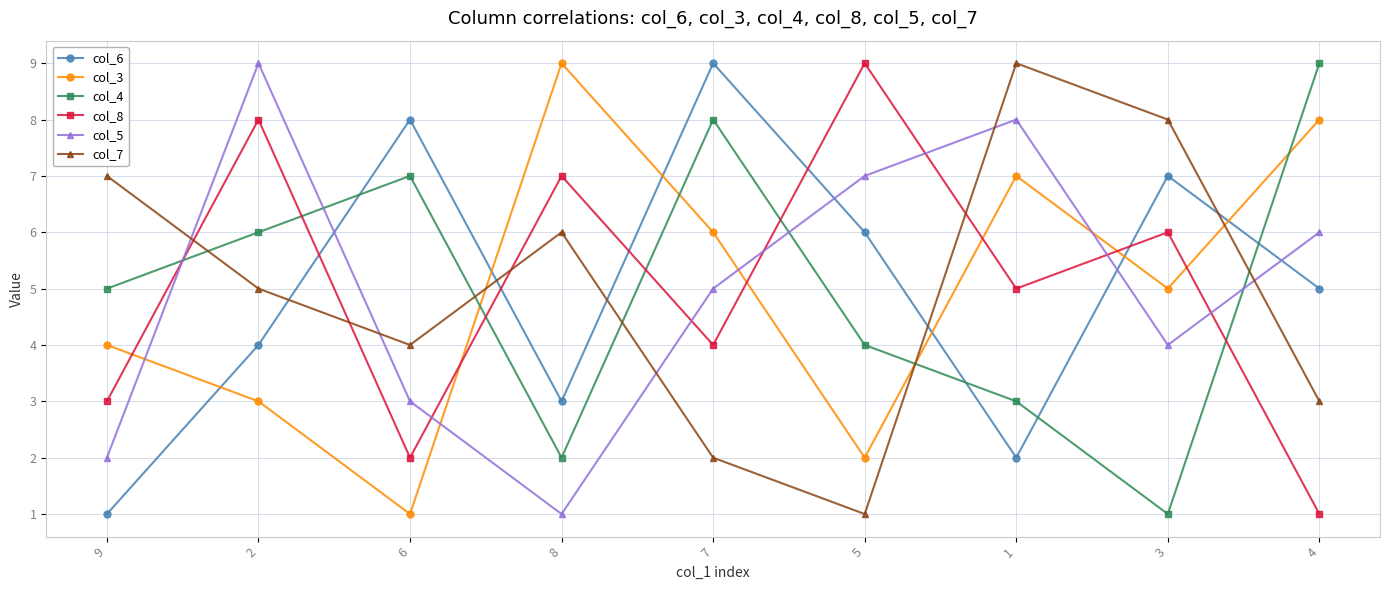

Reading right to left, list all the values displayed in this chart.

col_6: 4=5	3=7	1=2	5=6	7=9	8=3	6=8	2=4	9=1
col_3: 4=8	3=5	1=7	5=2	7=6	8=9	6=1	2=3	9=4
col_4: 4=9	3=1	1=3	5=4	7=8	8=2	6=7	2=6	9=5
col_8: 4=1	3=6	1=5	5=9	7=4	8=7	6=2	2=8	9=3
col_5: 4=6	3=4	1=8	5=7	7=5	8=1	6=3	2=9	9=2
col_7: 4=3	3=8	1=9	5=1	7=2	8=6	6=4	2=5	9=7